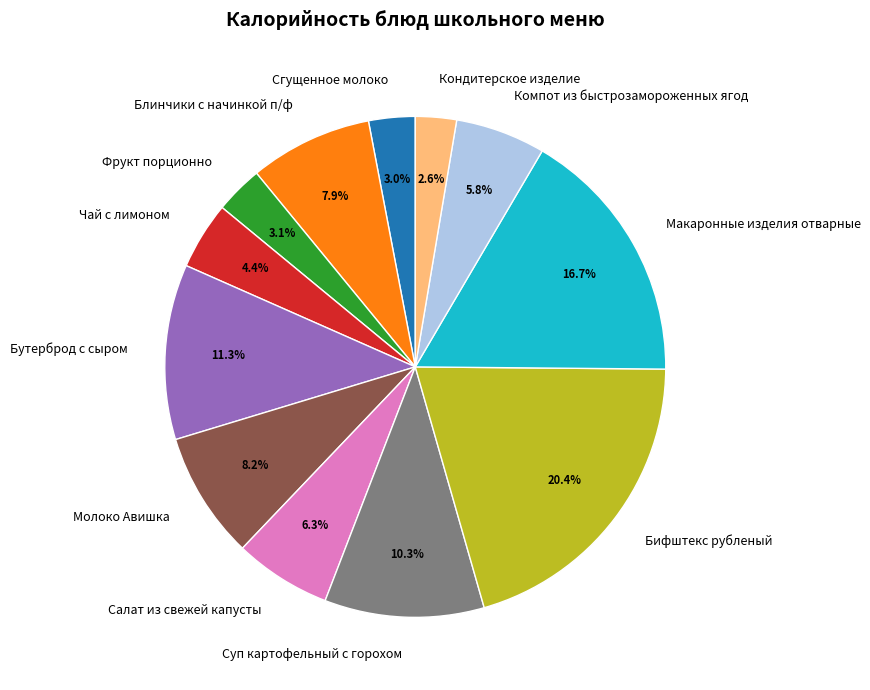

To the nearest percent, what is the combined percentage of Суп картофельный с горохом and Сгущенное молоко?

13%